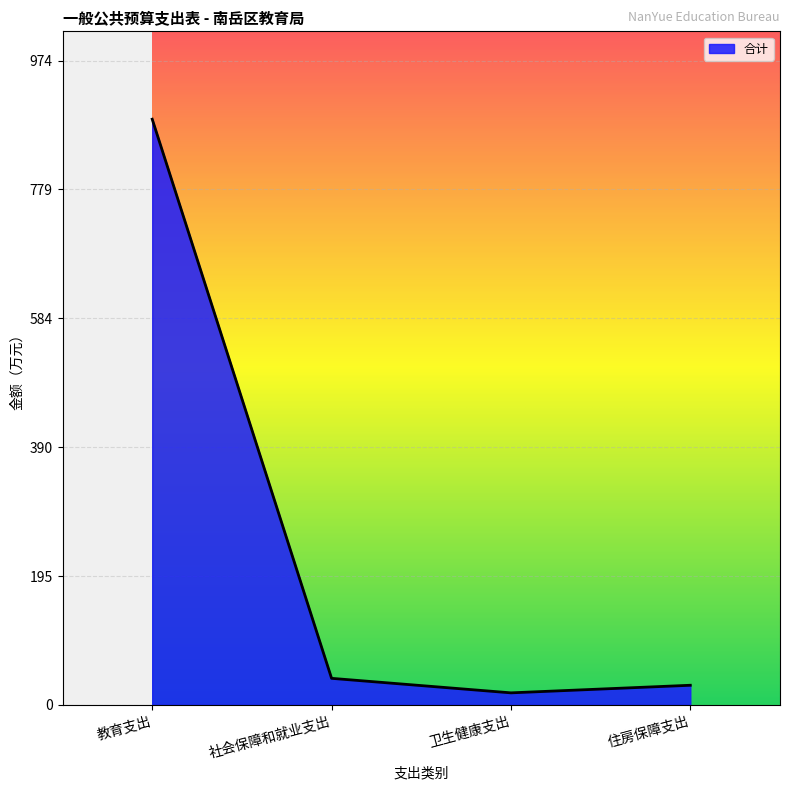

List the labels in order of value, largest first.

教育支出, 社会保障和就业支出, 住房保障支出, 卫生健康支出